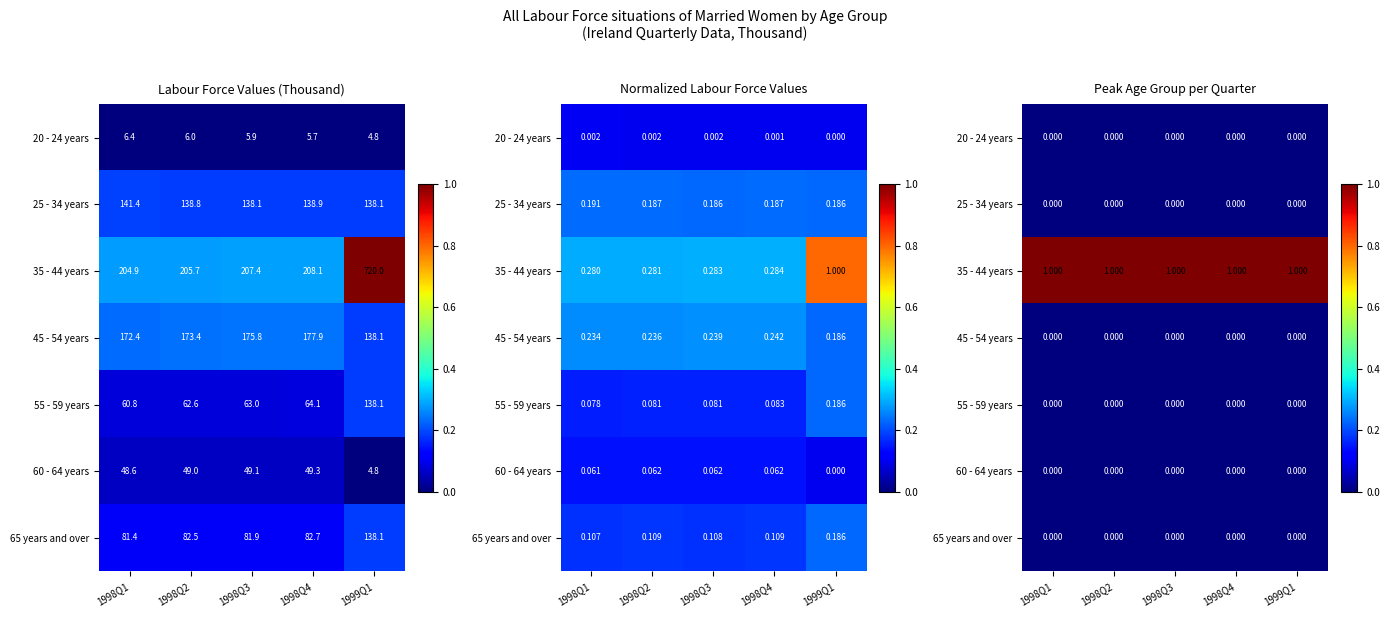

What is the spread (max minus min) of values at 1998Q3?

1